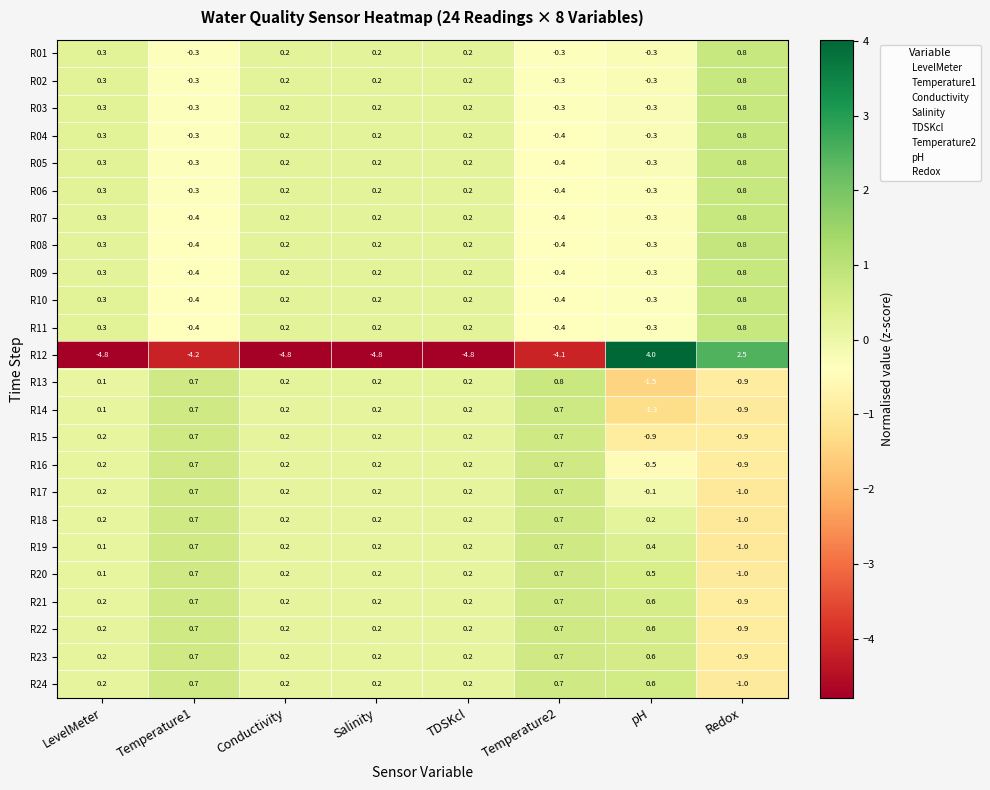

Is it true that R18 equals 0.2 at TDSKcl?

True